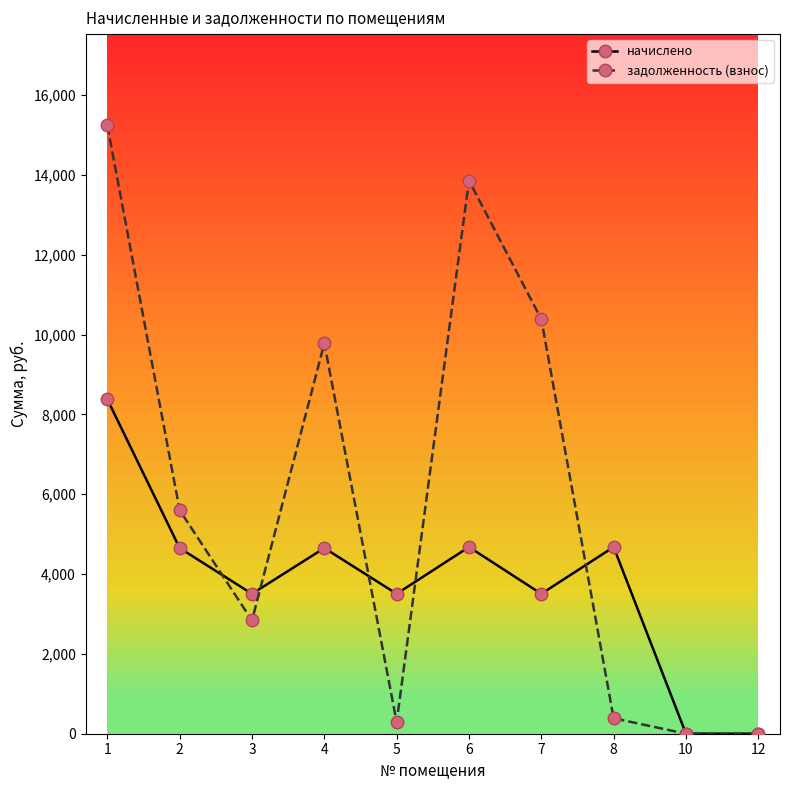

What is the maximum value shown in the chart?

15244.8